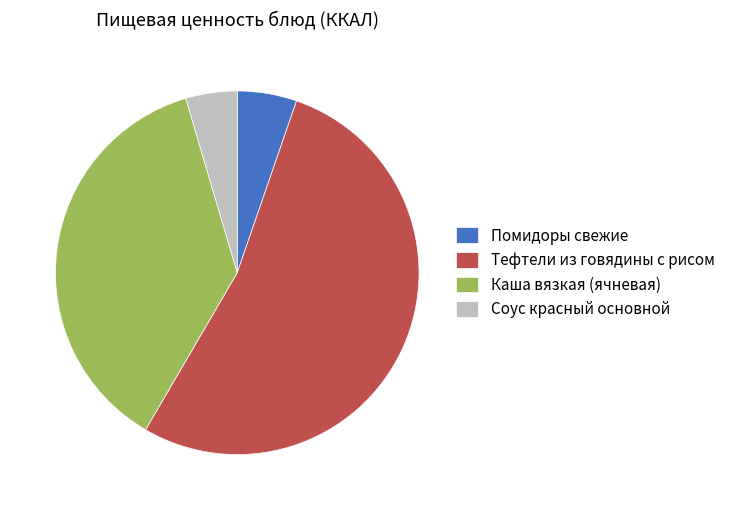

Approximately how many times larger is the value at Помидоры свежие compared to Соус красный основной?

1.2